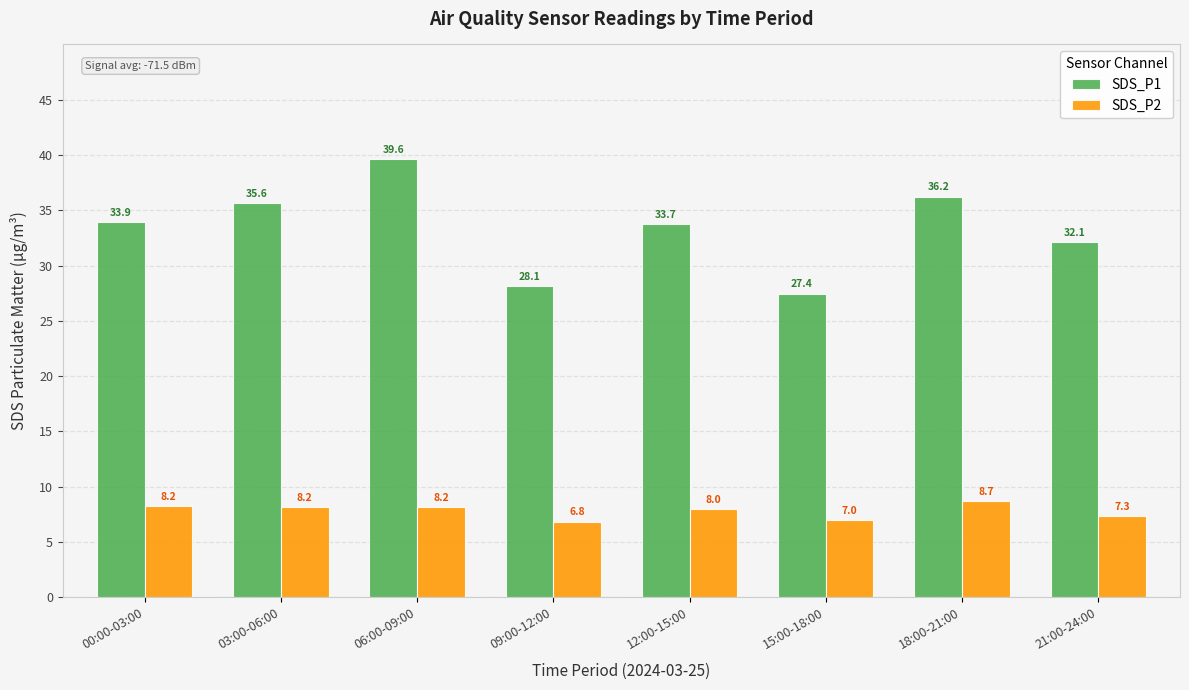

What is the label of the 7th bar from the right?

03:00-06:00